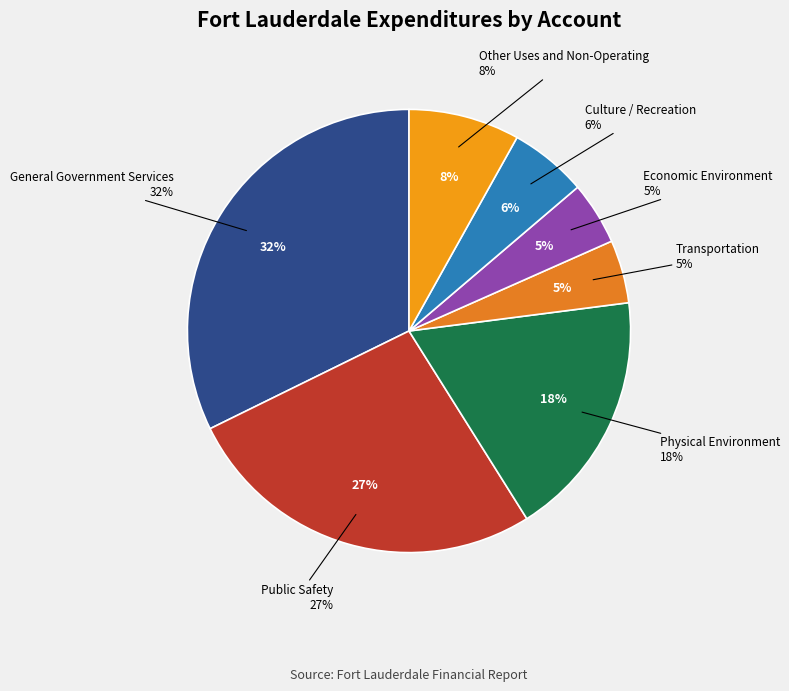

Is the sum of Other Uses and Non-Operating and Public Safety greater than half?

No